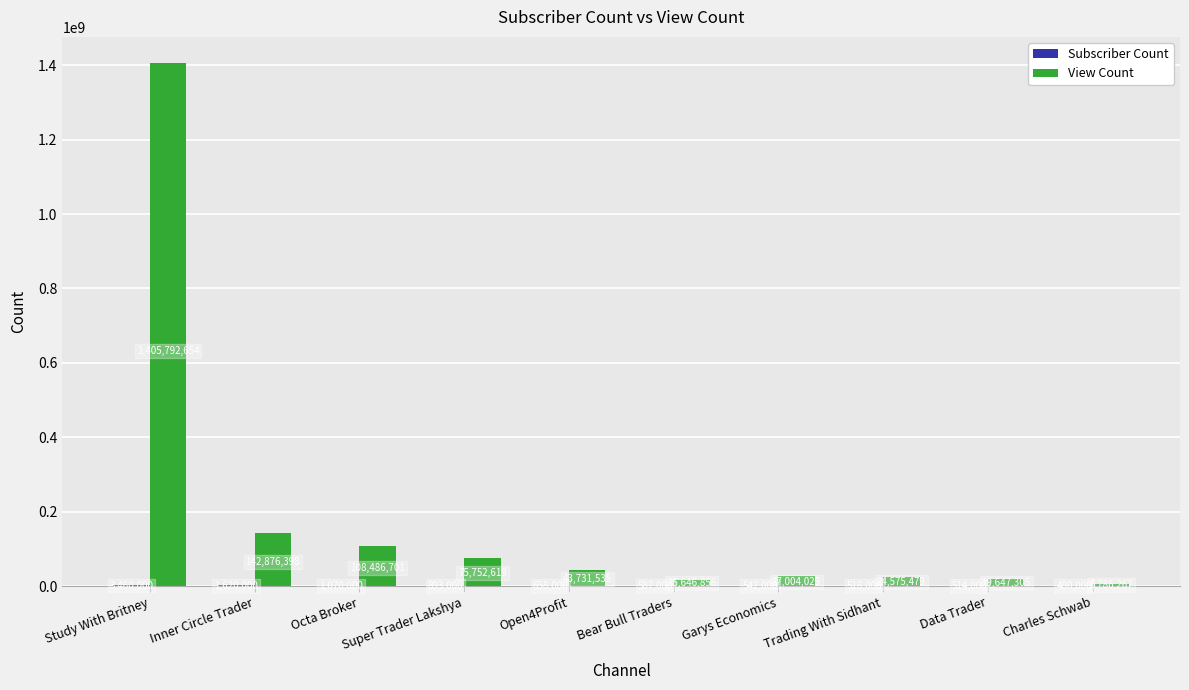

What is the sum of the View Count values at Charles Schwab and Data Trader?

26433572